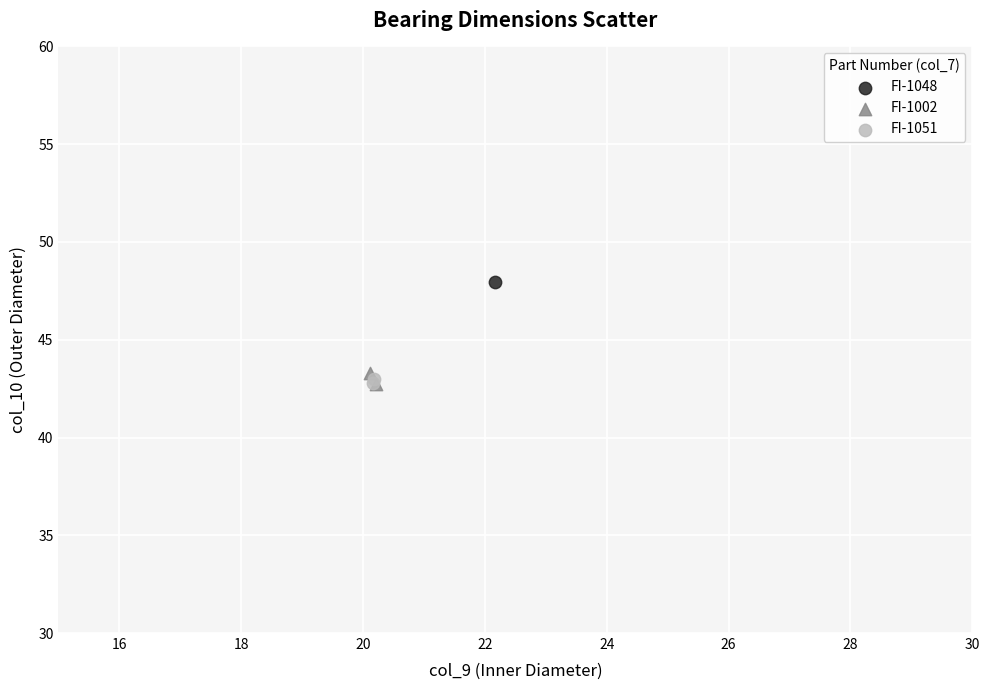

What are all the series names shown in the legend?

FI-1048, FI-1002, FI-1051